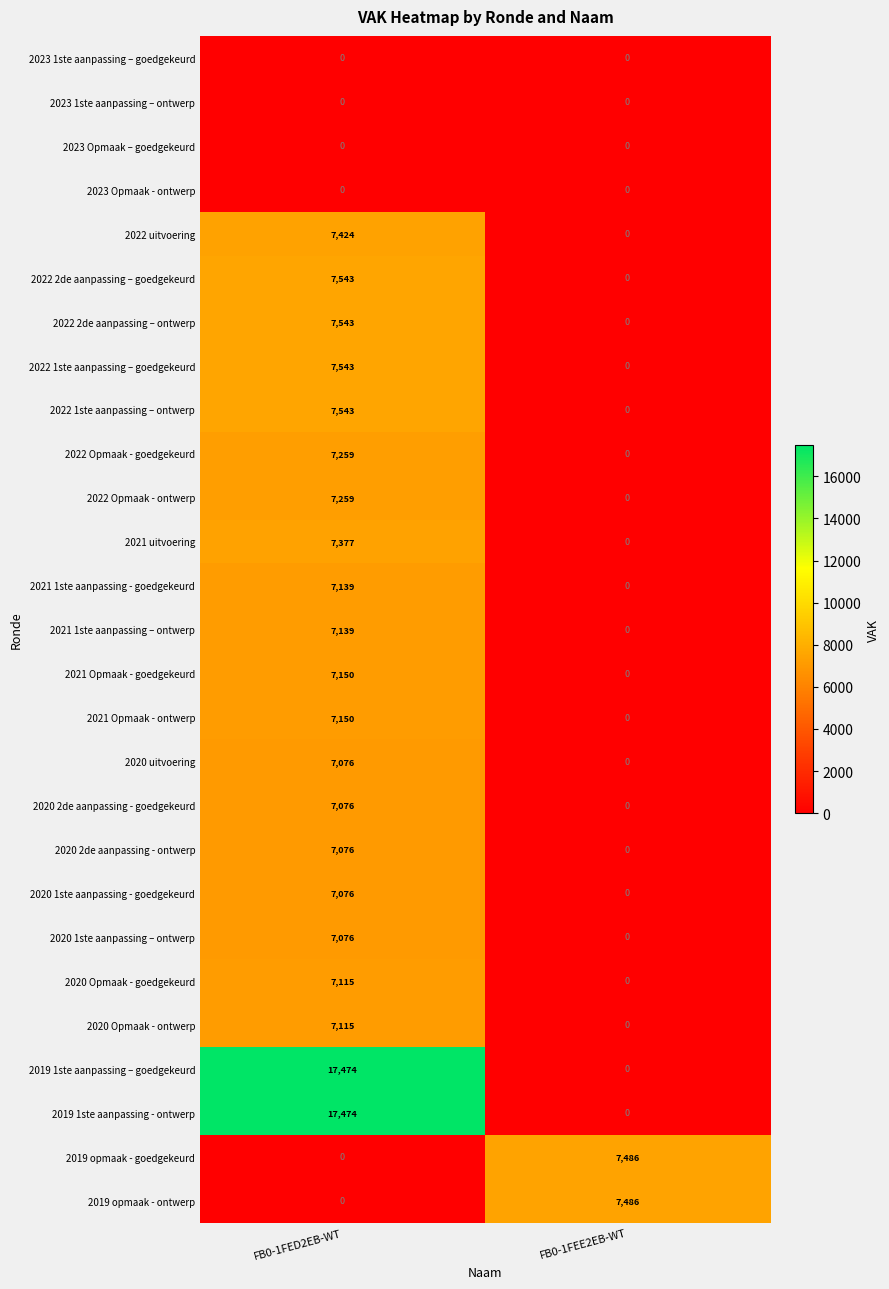

Which category has the highest value in the 2020 uitvoering series?

FB0-1FED2EB-WT